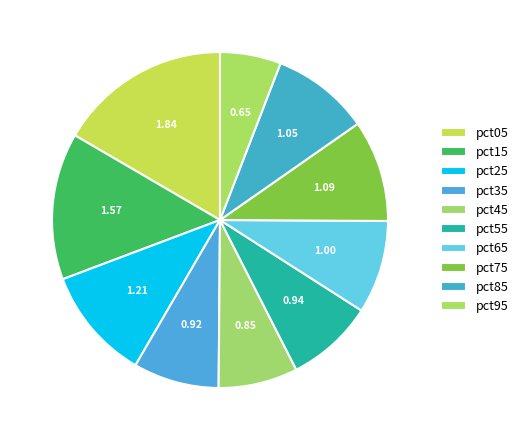

What is the change in value from pct25 to pct65?

-0.2